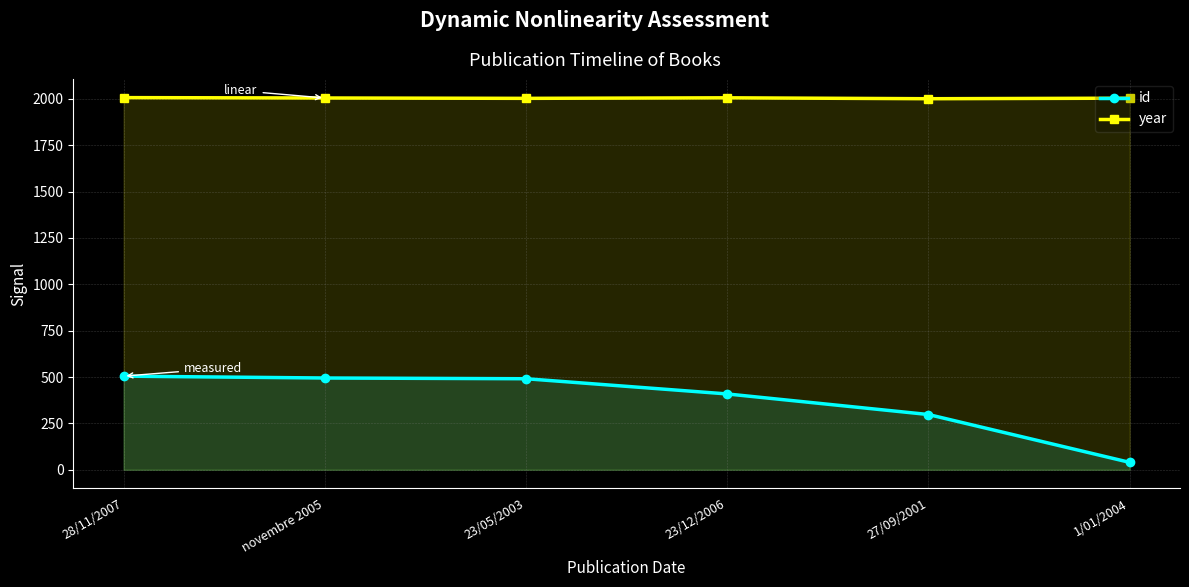

True or false: year and id cross at least once.

False